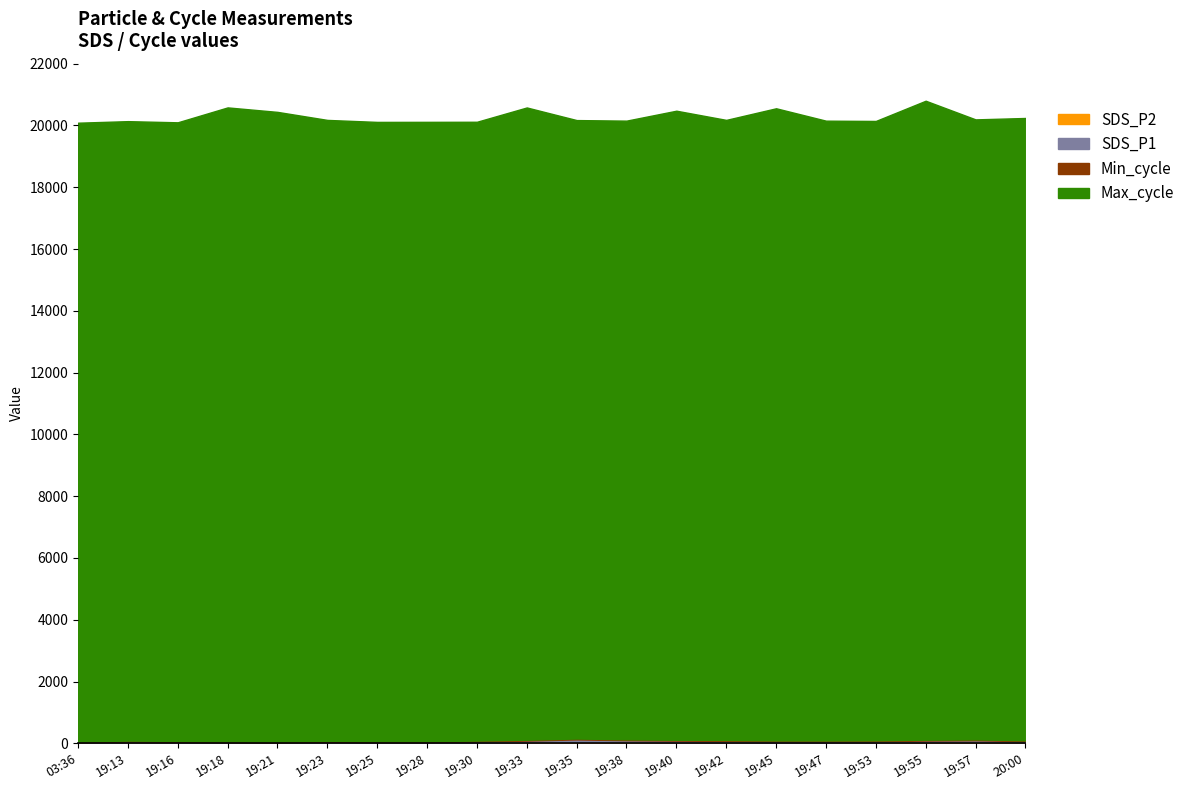

What is the label of the 18th point from the right?

19:16